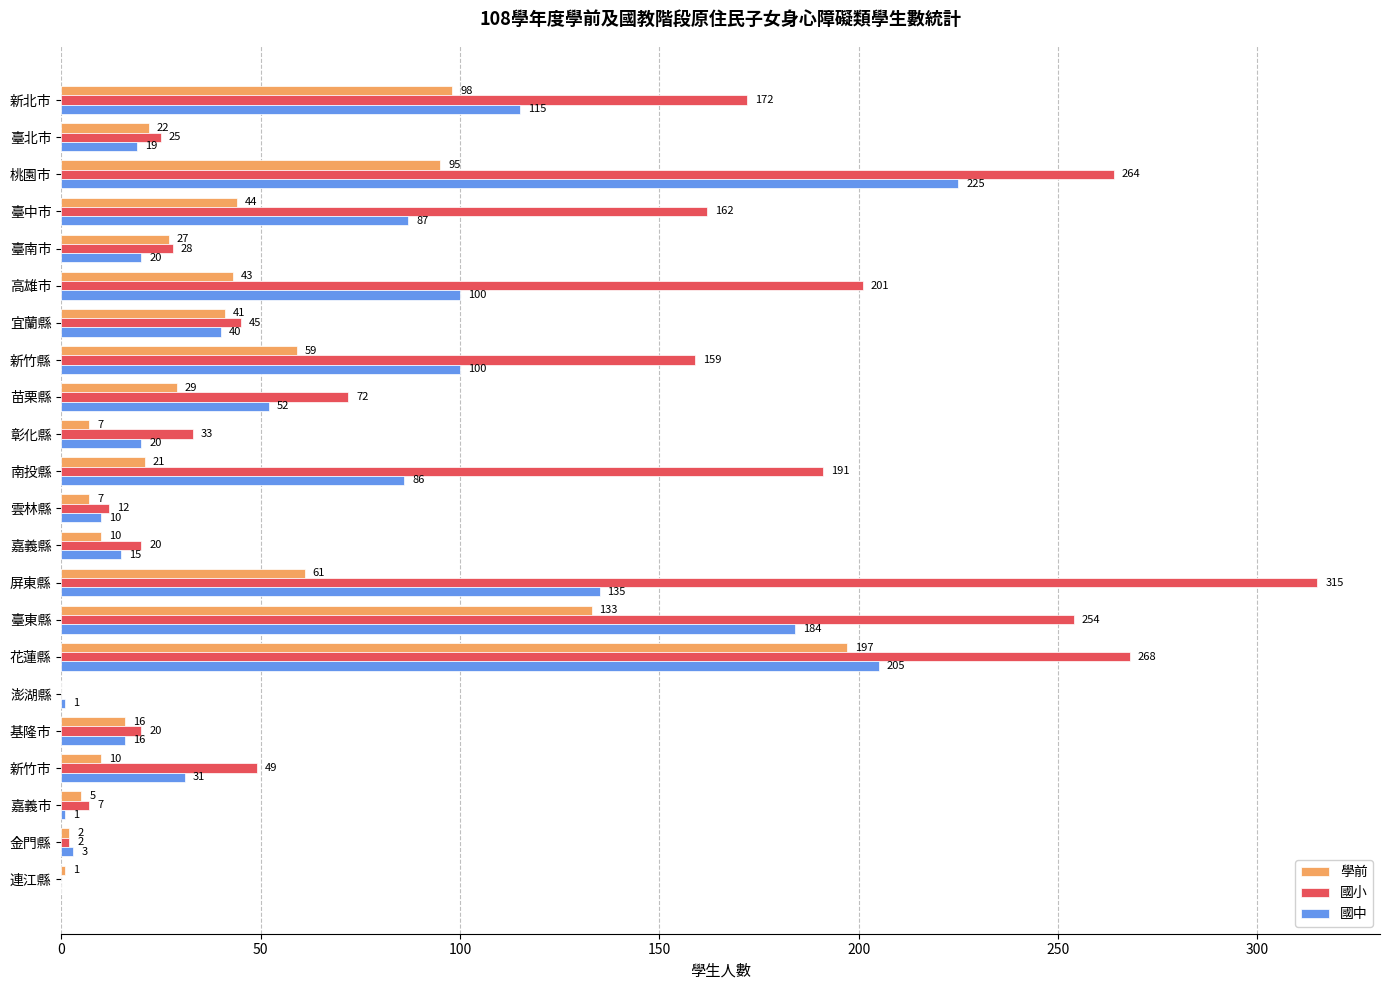

True or false: 國中 has a value of 176 at 屏東縣.

False